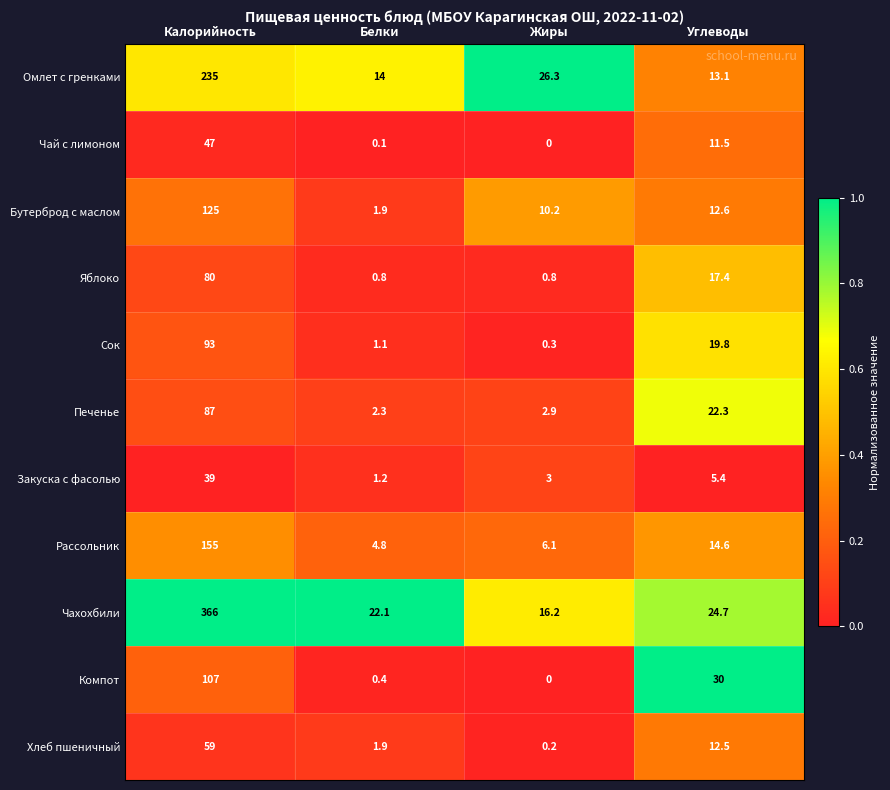

How many series are shown in this chart?

11